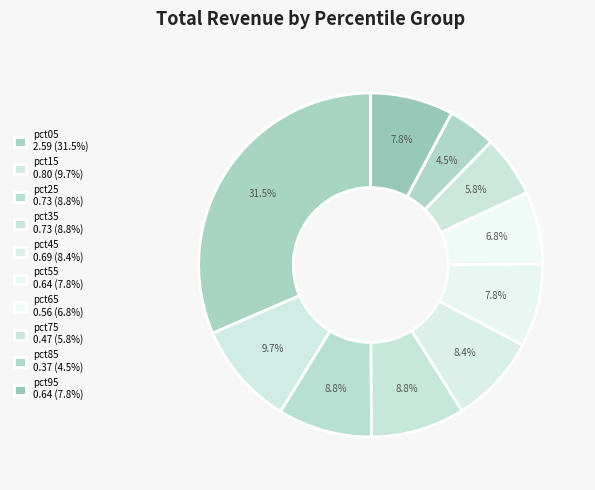

Is it true that pct85 is 5% of the pie?

True